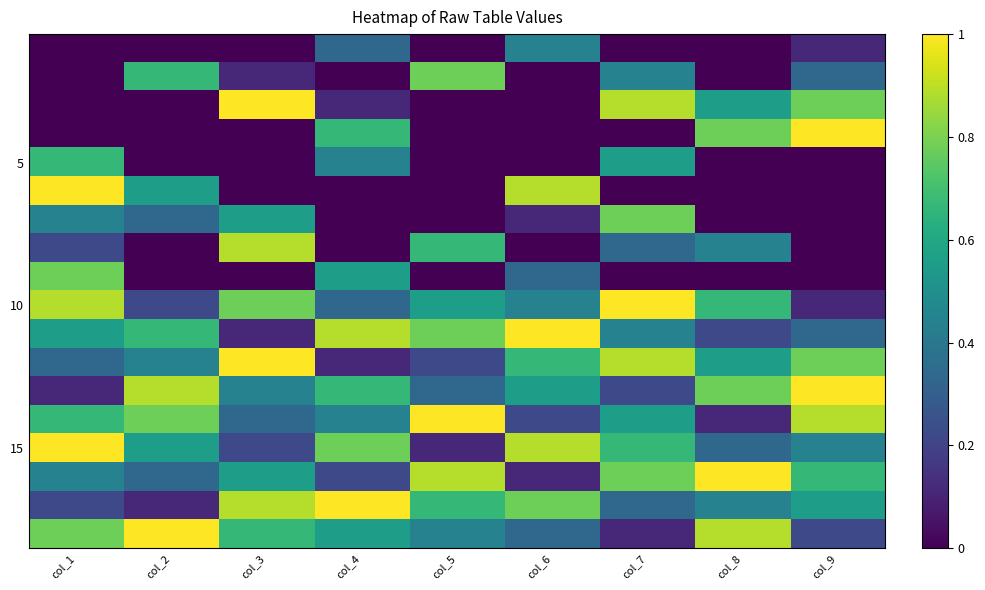

Between col_2 and col_9, which is larger?

col_9